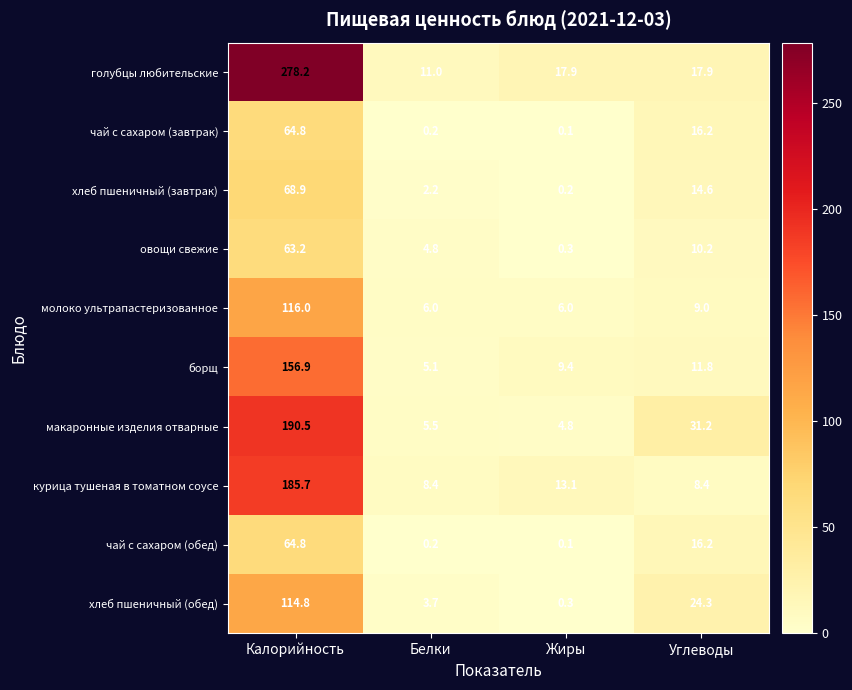

List the labels in order of борщ value, smallest first.

Белки, Жиры, Углеводы, Калорийность